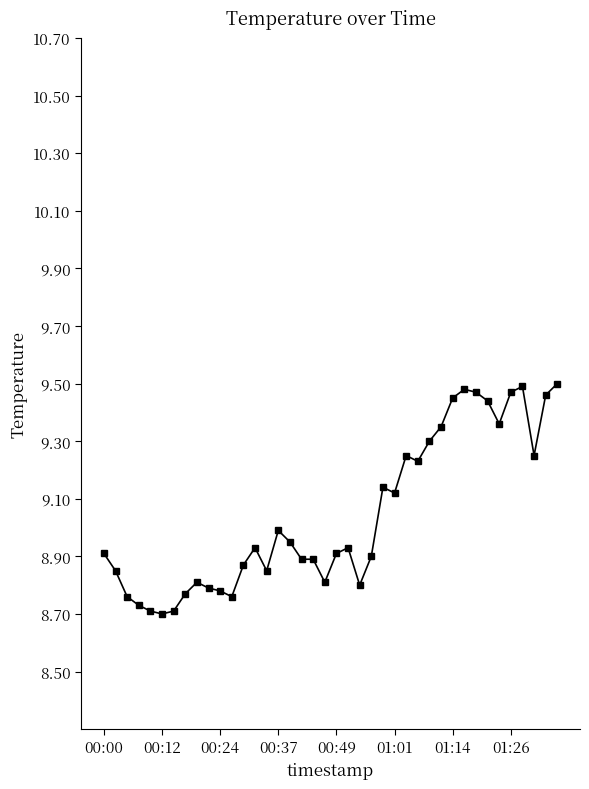

True or false: there are more than 2 points higher than both neighbors.

True